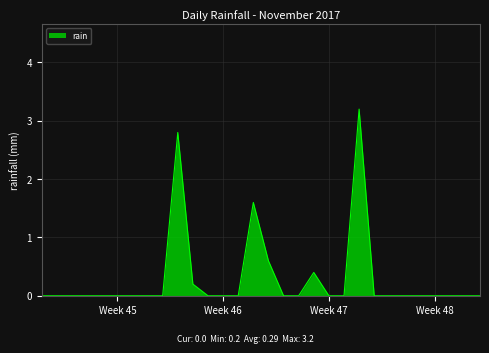

What is the difference between the maximum and minimum values?

3.2